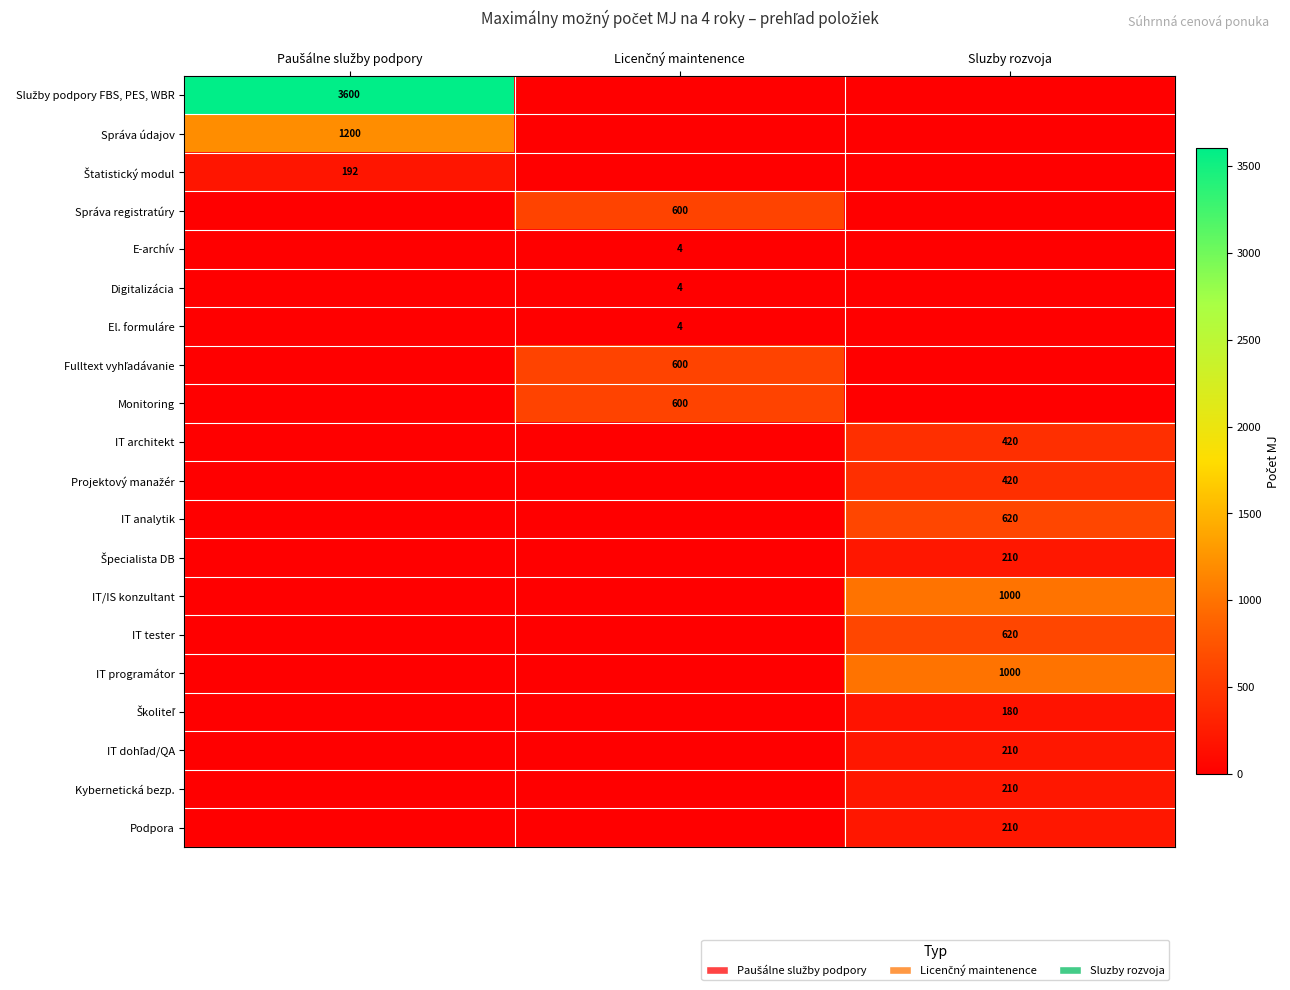

True or false: El. formuláre has a value of 4 at Licenčný maintenence.

True